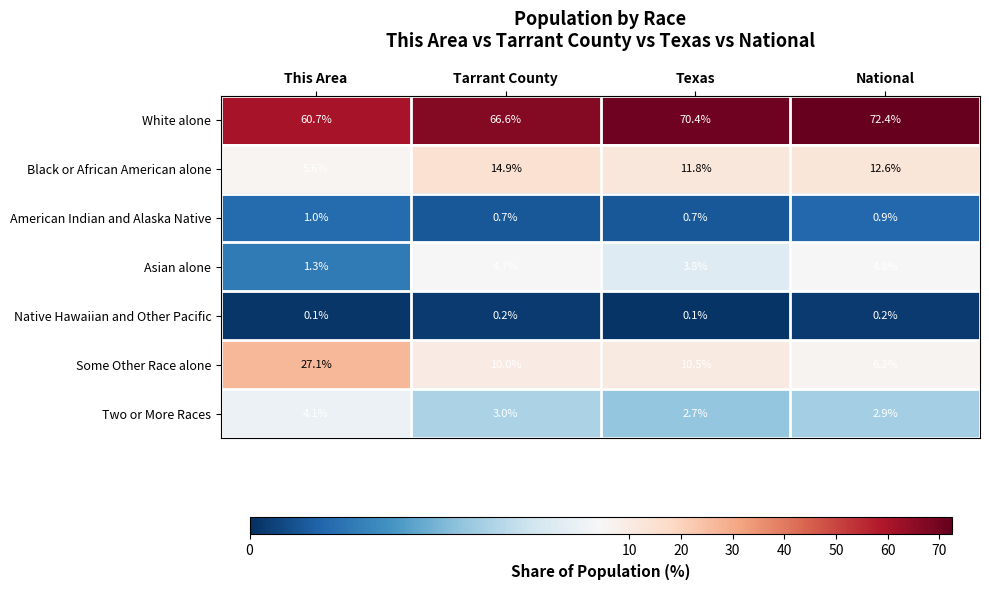

Which series has the widest spread of values?

Some Other Race alone